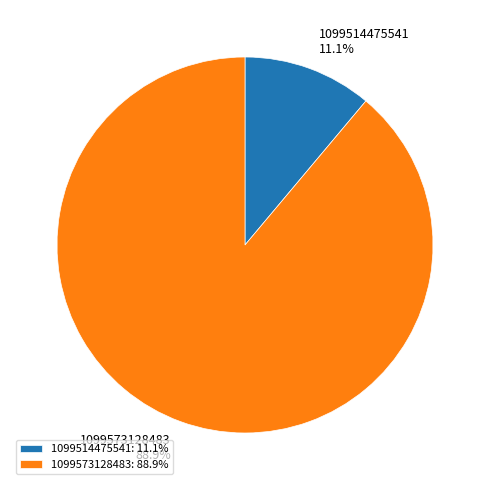

What percentage is the 1099573128483 slice, to the nearest percent?

89%